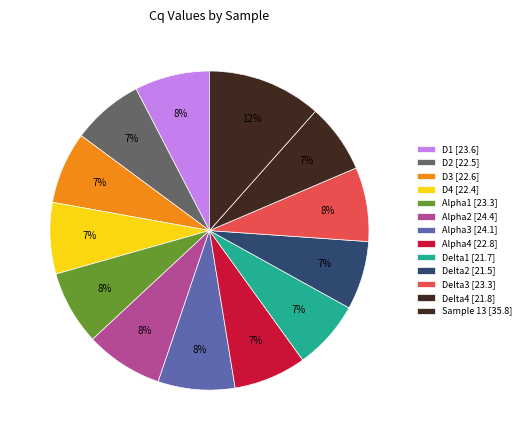

To the nearest percent, what percentage of the pie is Alpha1?

8%